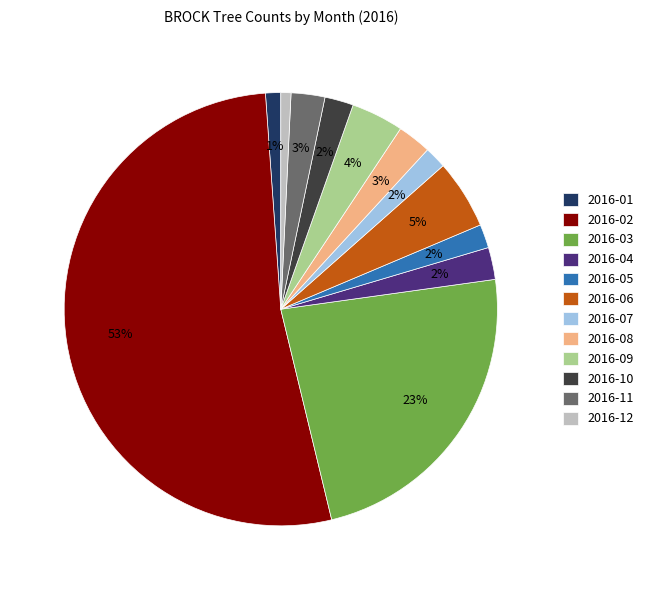

Between 2016-12 and 2016-09, which is larger?

2016-09